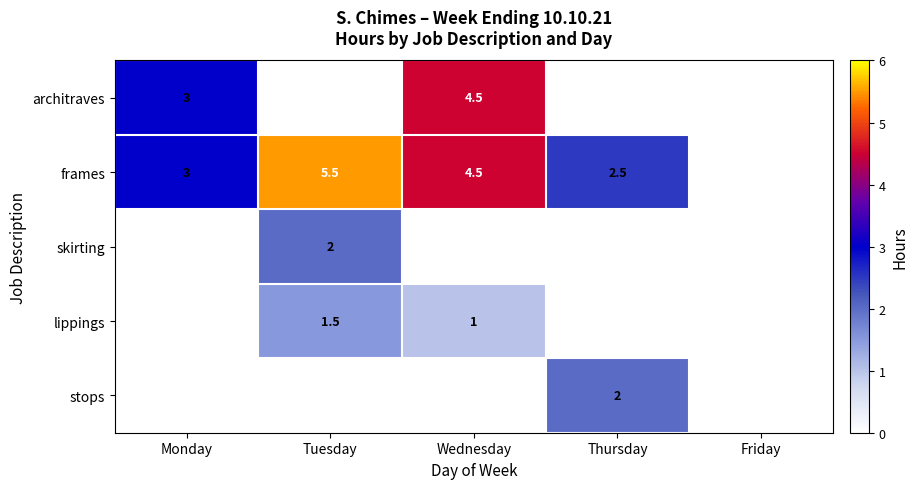

True or false: architraves has a value of 3.0 at Monday.

True